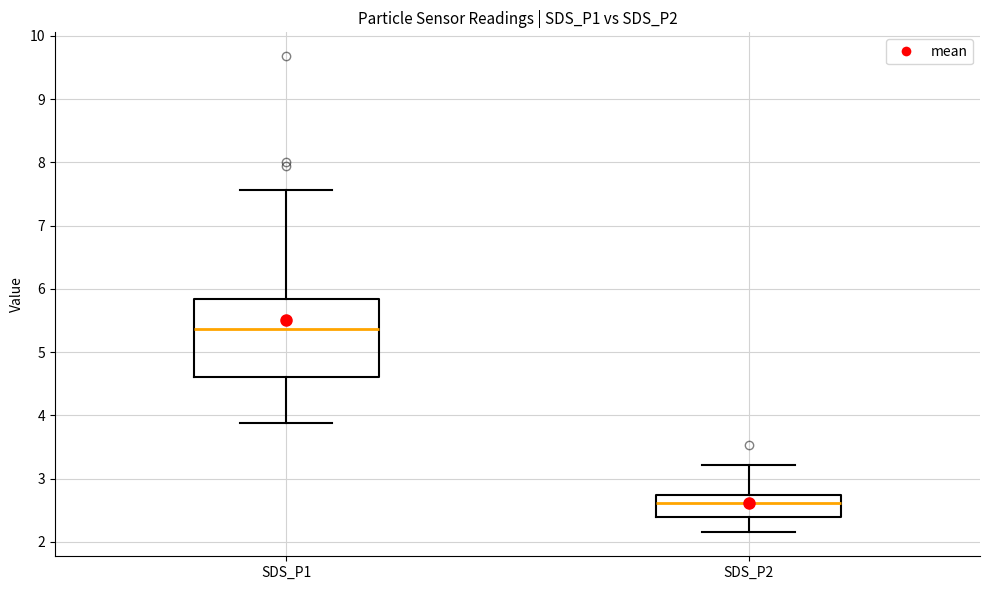

Which box's median line is the lowest?

SDS_P2